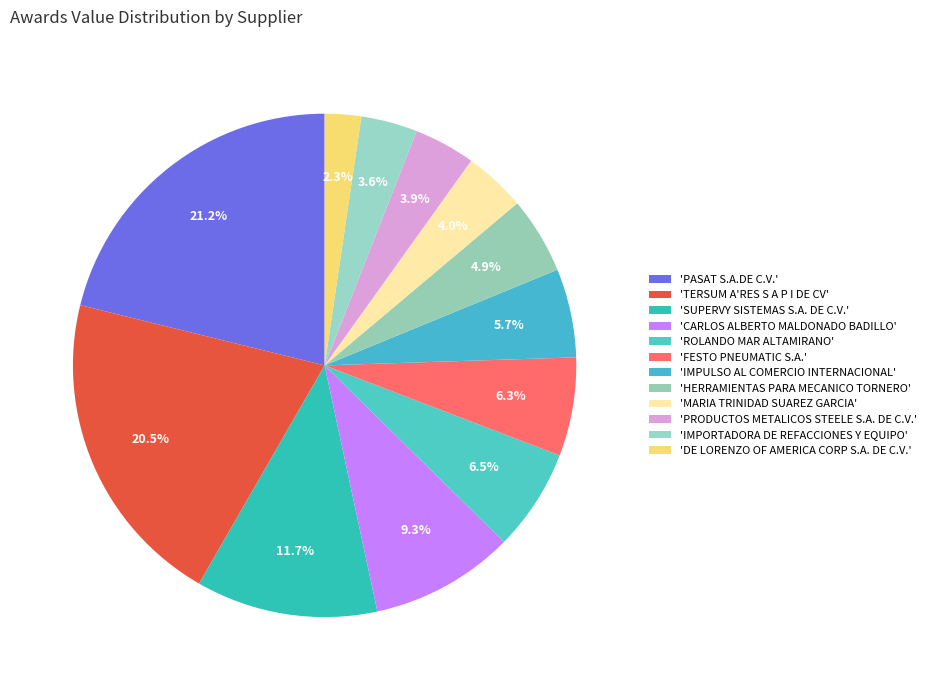

Which slice is the smallest?

DE LORENZO OF AMERICA CORP S.A. DE C.V.